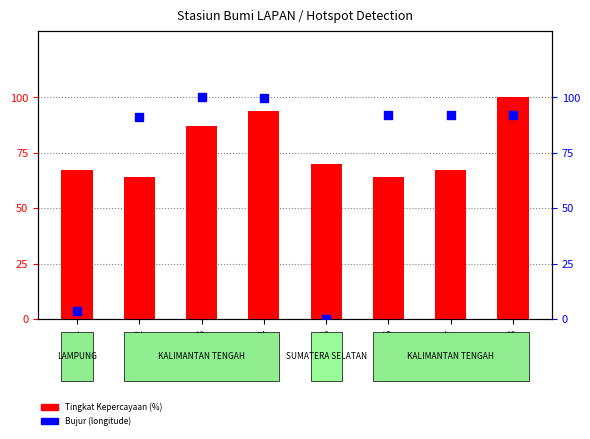

At how many categories does at least one series exceed 36?

8